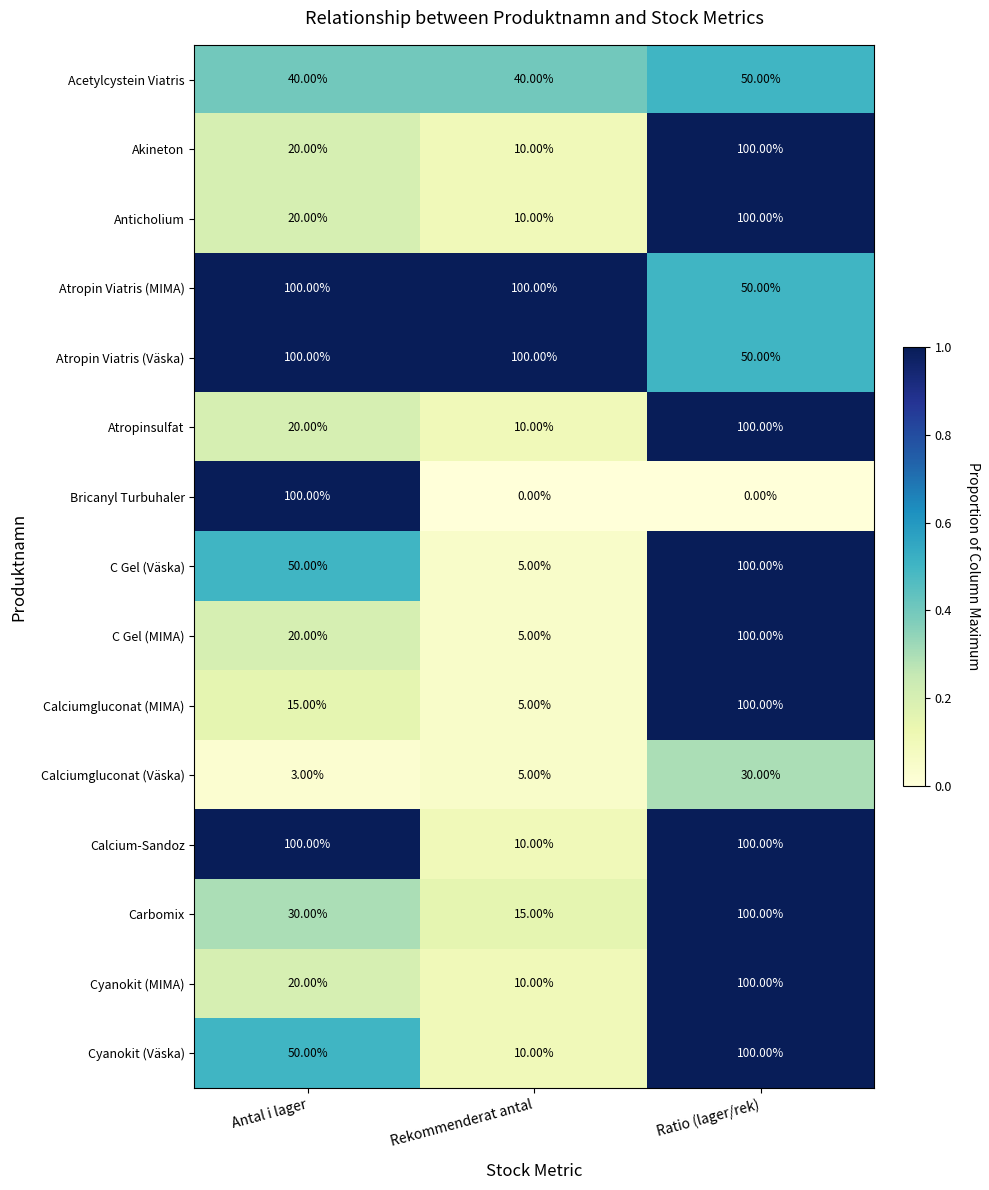

Between Antal i lager and Ratio (lager/rek), which series saw the biggest shift?

Bricanyl Turbuhaler